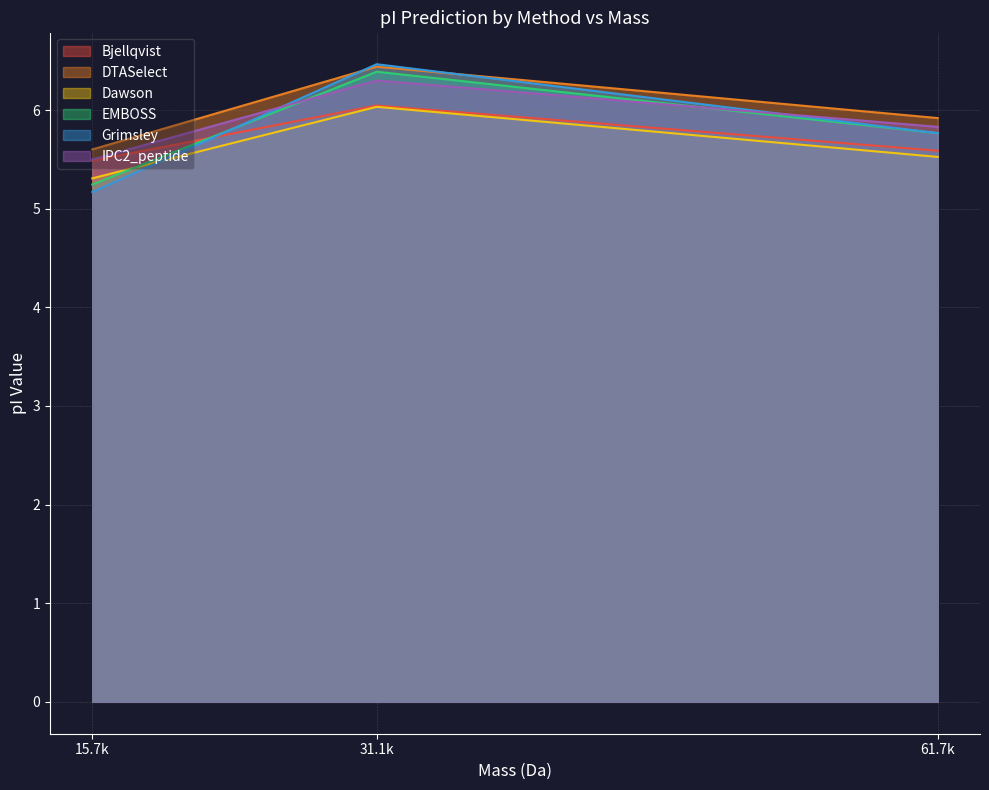

What is the maximum value for Dawson?

6.0